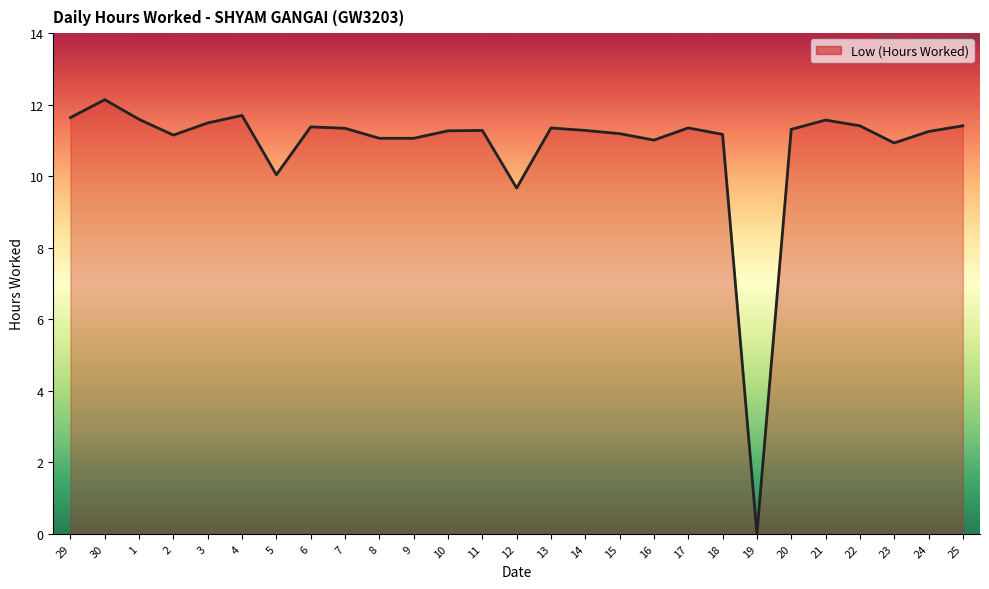

What is the greatest value displayed?

12.1